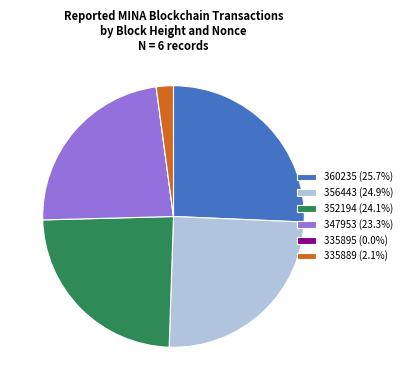

Do 347953 (23.3%) and 360235 (25.7%) together represent more than half of the pie?

No